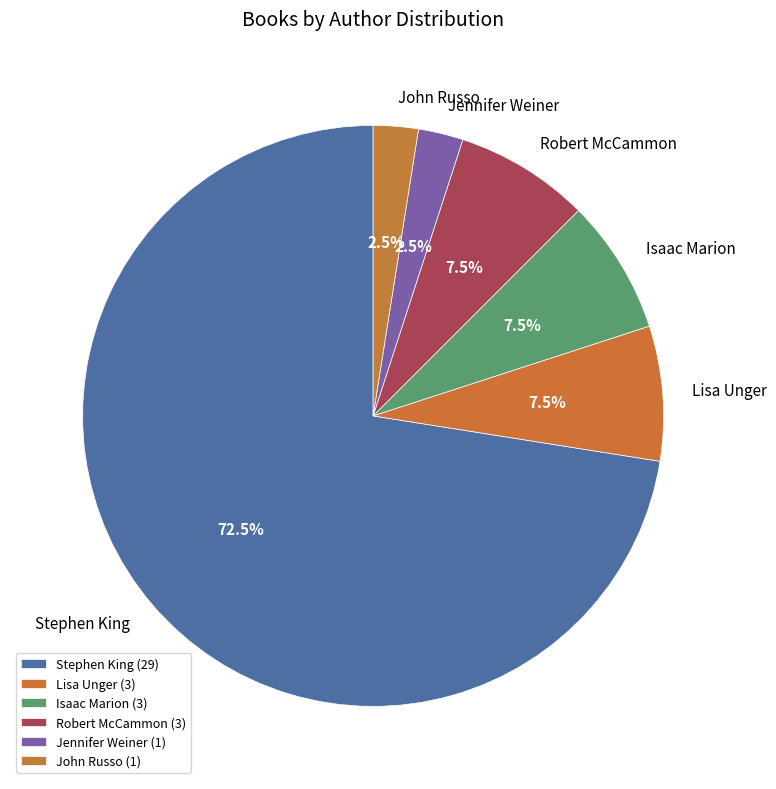

Do Robert McCammon and Jennifer Weiner together represent more than half of the pie?

No